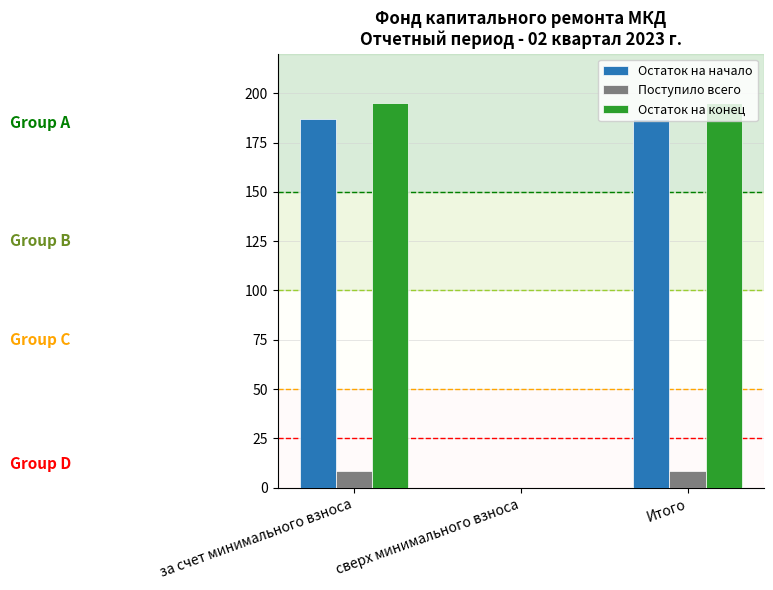

Reading left to right, transcribe all the data shown in this chart.

Остаток на начало: за счет минимального взноса=186.9	сверх минимального взноса=0.0	Итого=186.9
Поступило всего: за счет минимального взноса=8.3	сверх минимального взноса=0.0	Итого=8.3
Остаток на конец: за счет минимального взноса=195.2	сверх минимального взноса=0.0	Итого=195.2